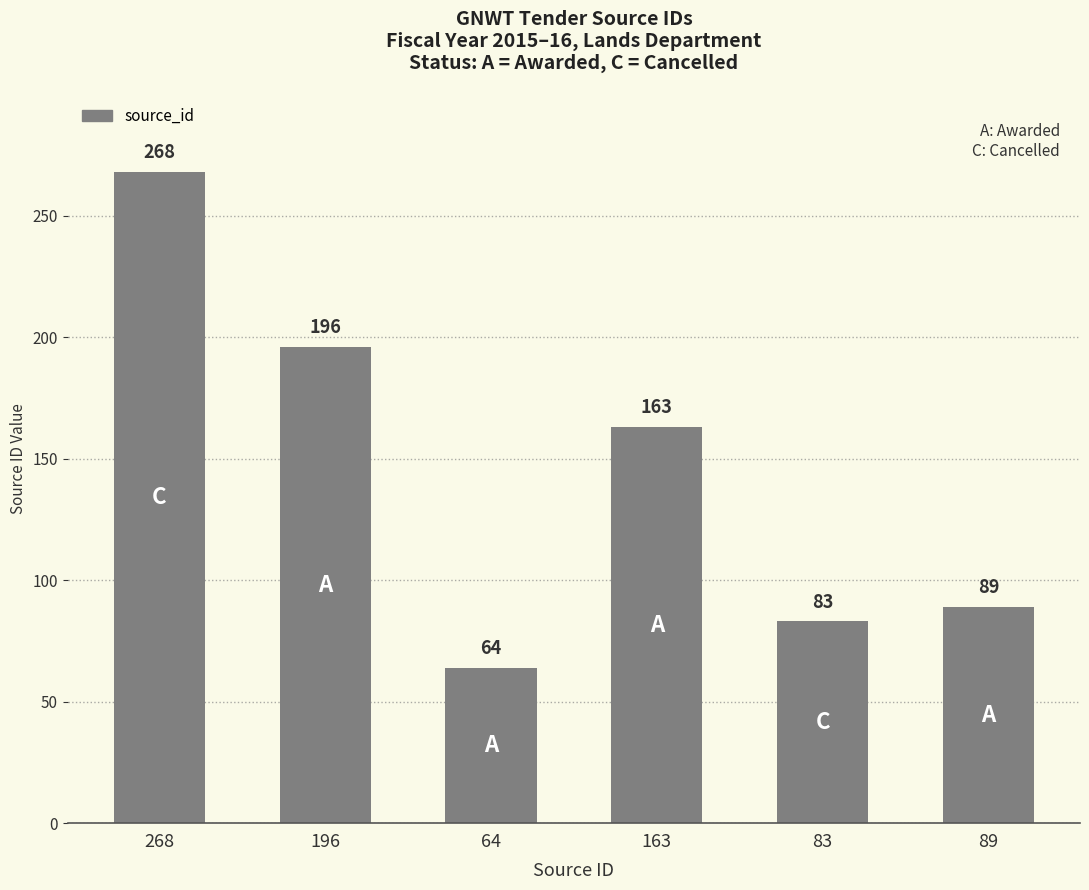

Approximately how many times larger is the value at 196 compared to 163?

1.2